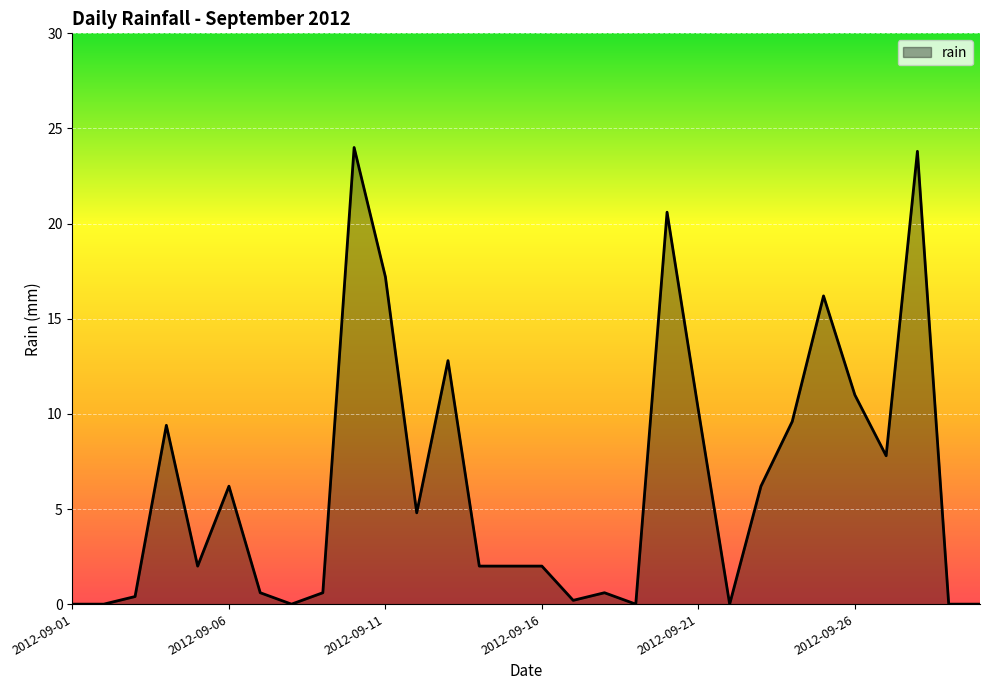

What is the maximum value shown in the chart?

24.0